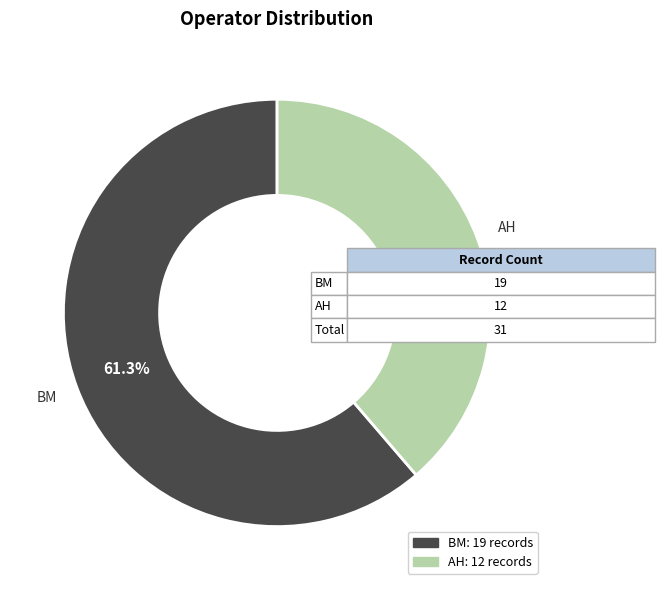

To the nearest percent, what portion does AH represent?

39%